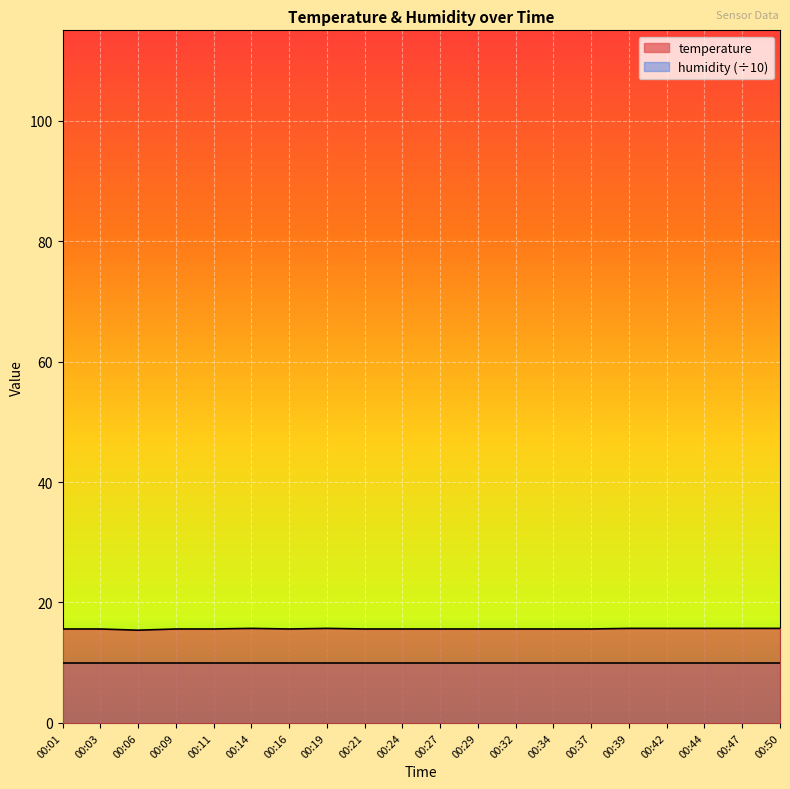

True or false: there are more than 1 points higher than both neighbors.

True